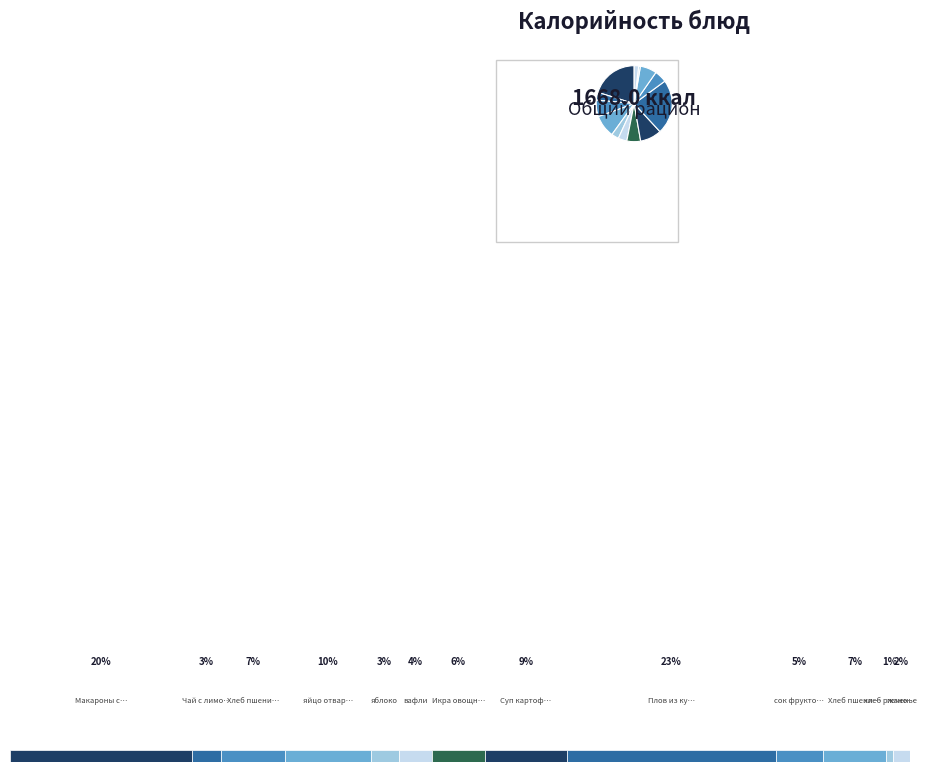

The Плов из курицы slice represents 12% of the pie. True or false?

False